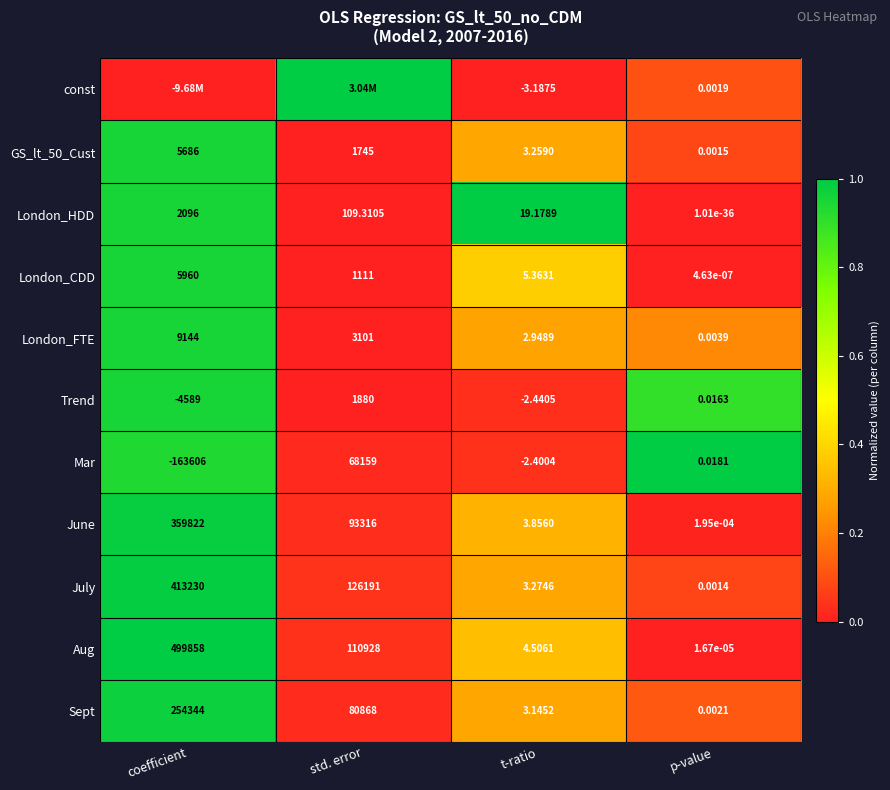

List the labels in order of Aug value, smallest first.

p-value, t-ratio, std. error, coefficient